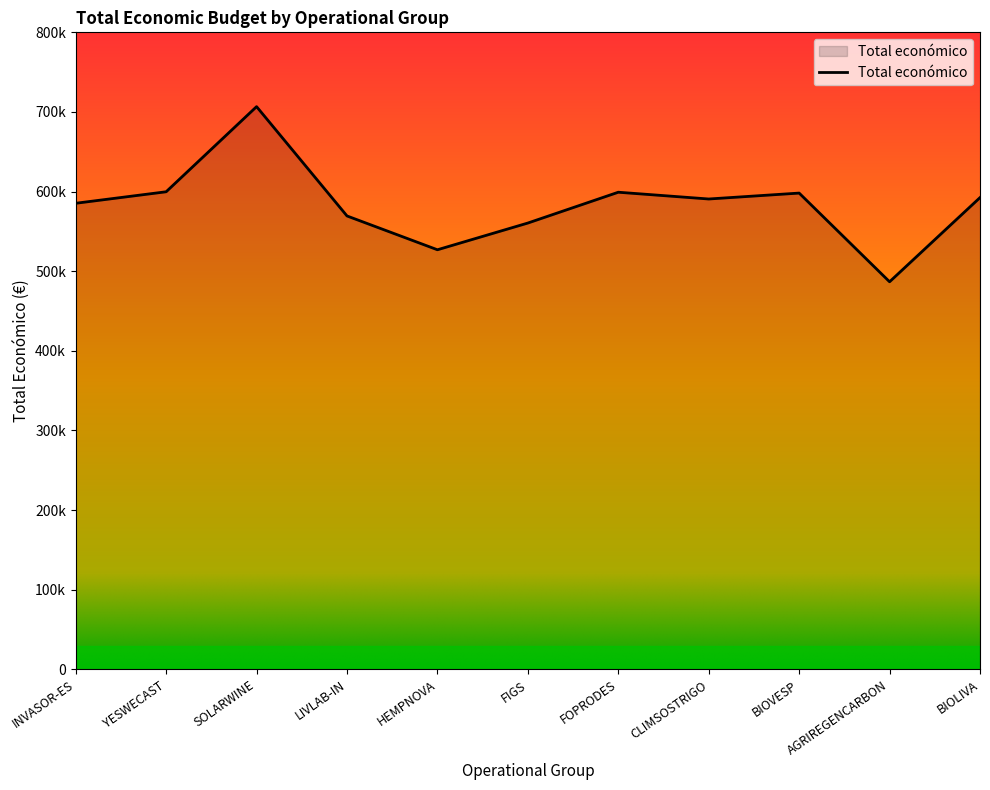

What is the value of the 6th point from the left?

560529